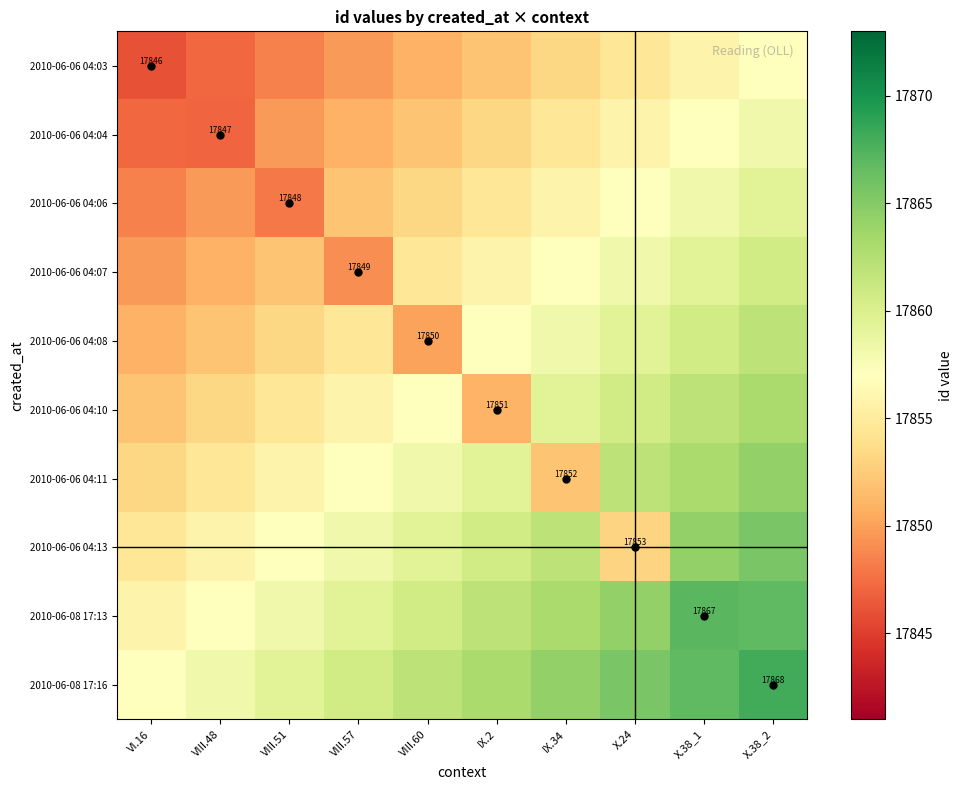

Which series has the largest range (max minus min)?

2010-06-06 04:13